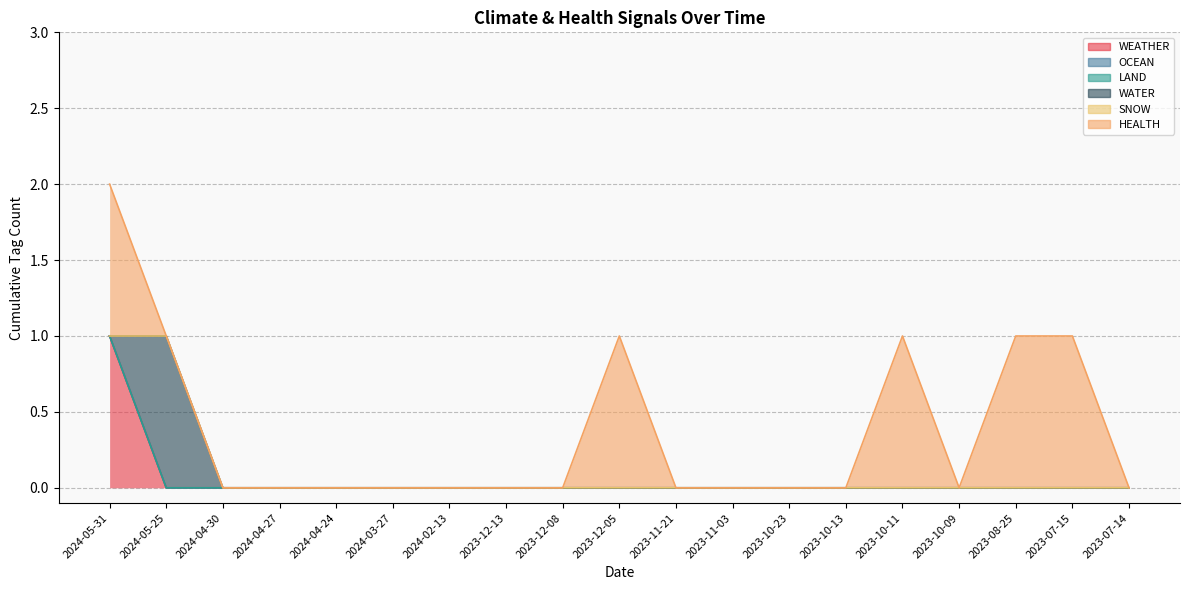

What is the label of the 8th point from the left?

2023-12-13